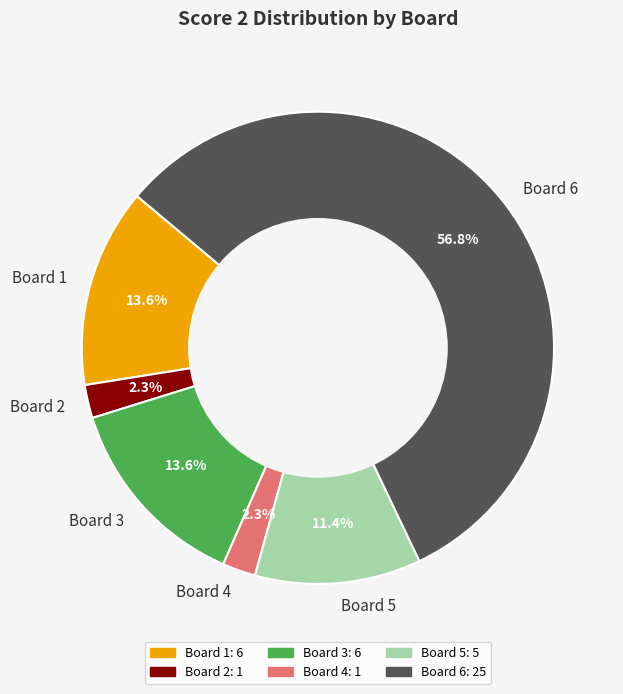

To the nearest percent, what is the difference between the Board 6 and Board 5 slice percentages?

45%